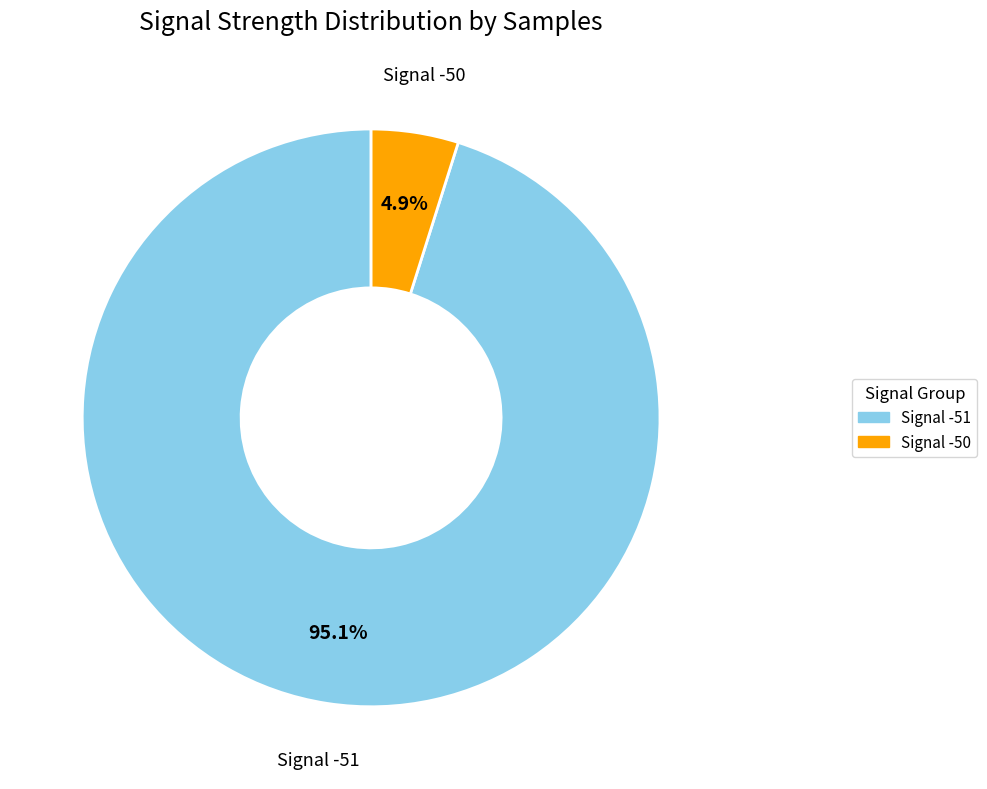

How much of the chart is everything except Signal -51?

4.9%